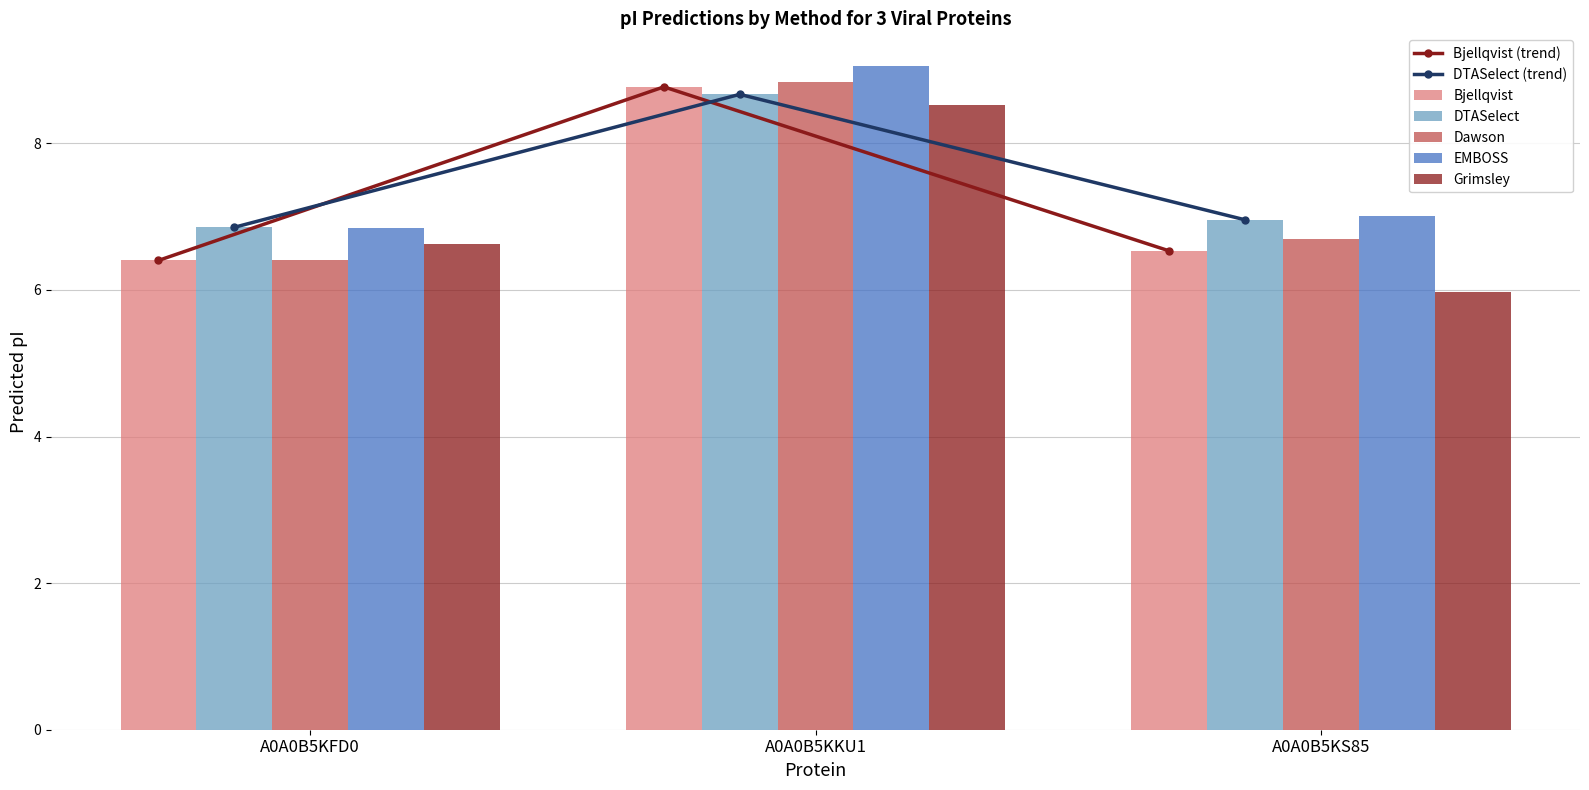

What is the minimum value shown in the chart?

6.0